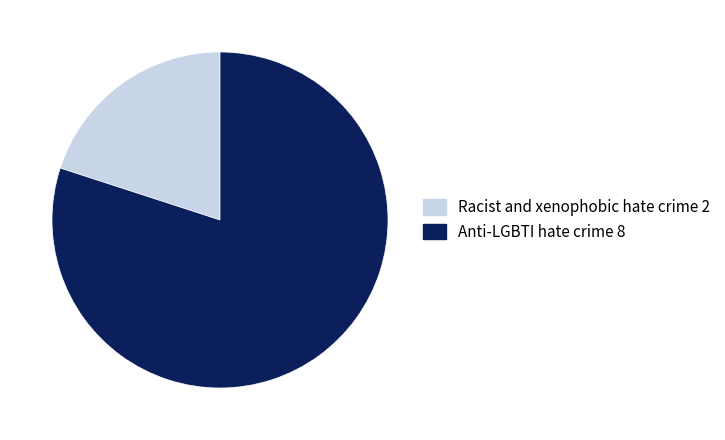

Approximately how many times larger is the value at Anti-LGBTI hate crime compared to Racist and xenophobic hate crime?

4.0